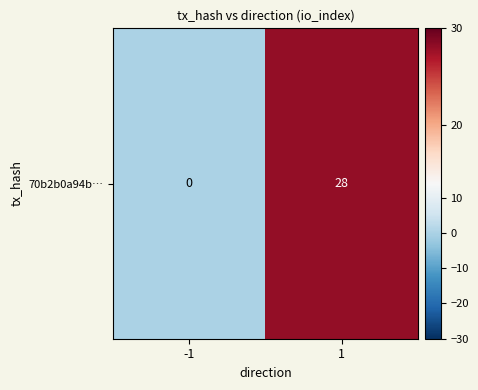

Which category has the lowest value across all series?

-1